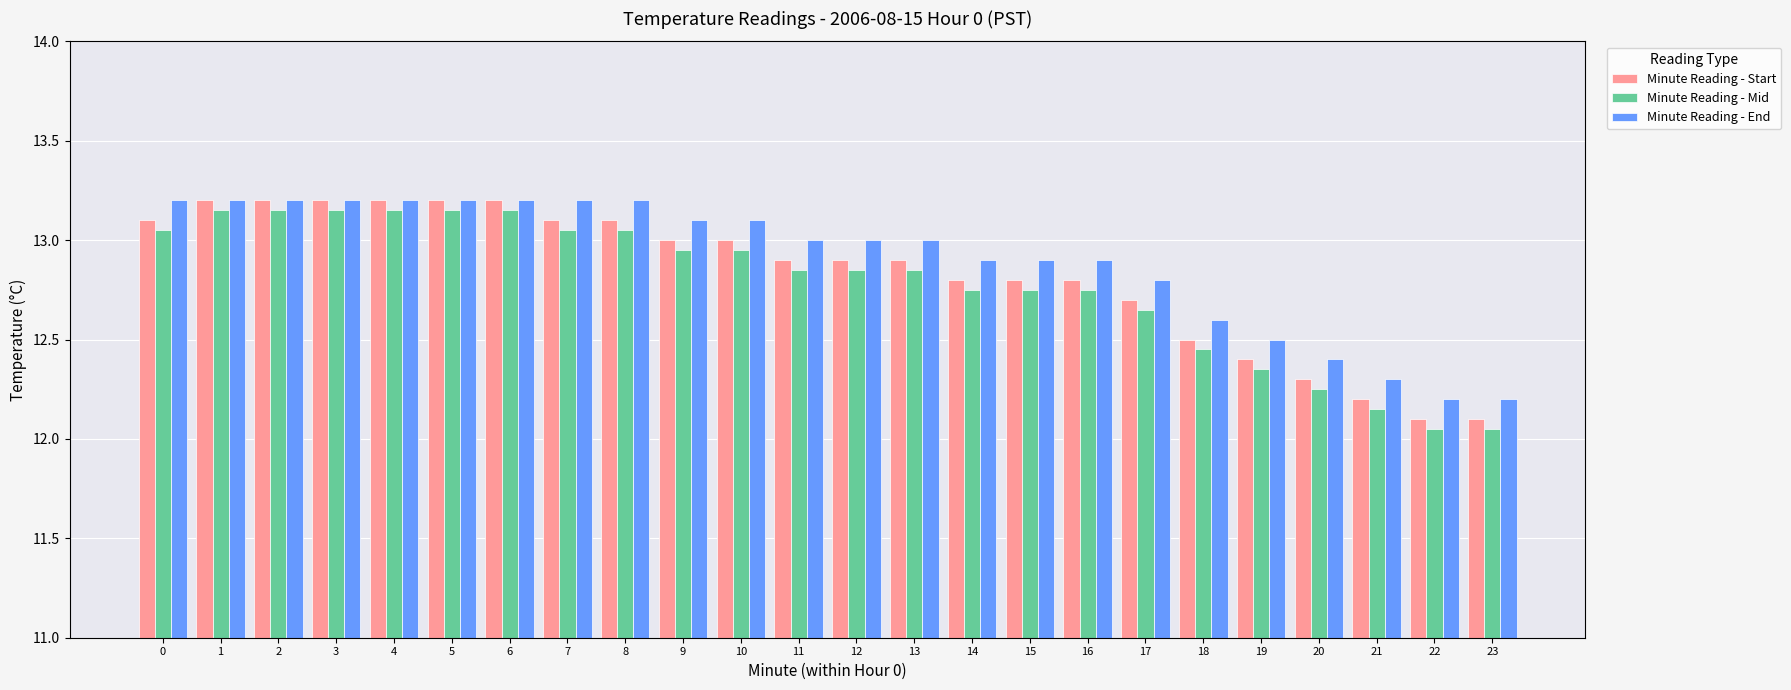

What is the difference between the Minute Reading - Mid values at 18 and 13?

0.4